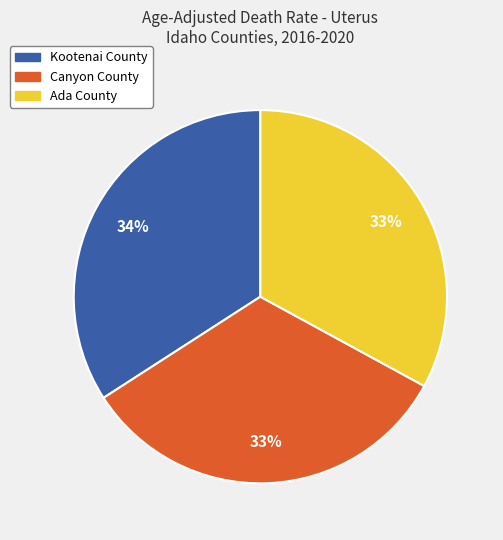

To the nearest percent, what portion does Ada County represent?

33%